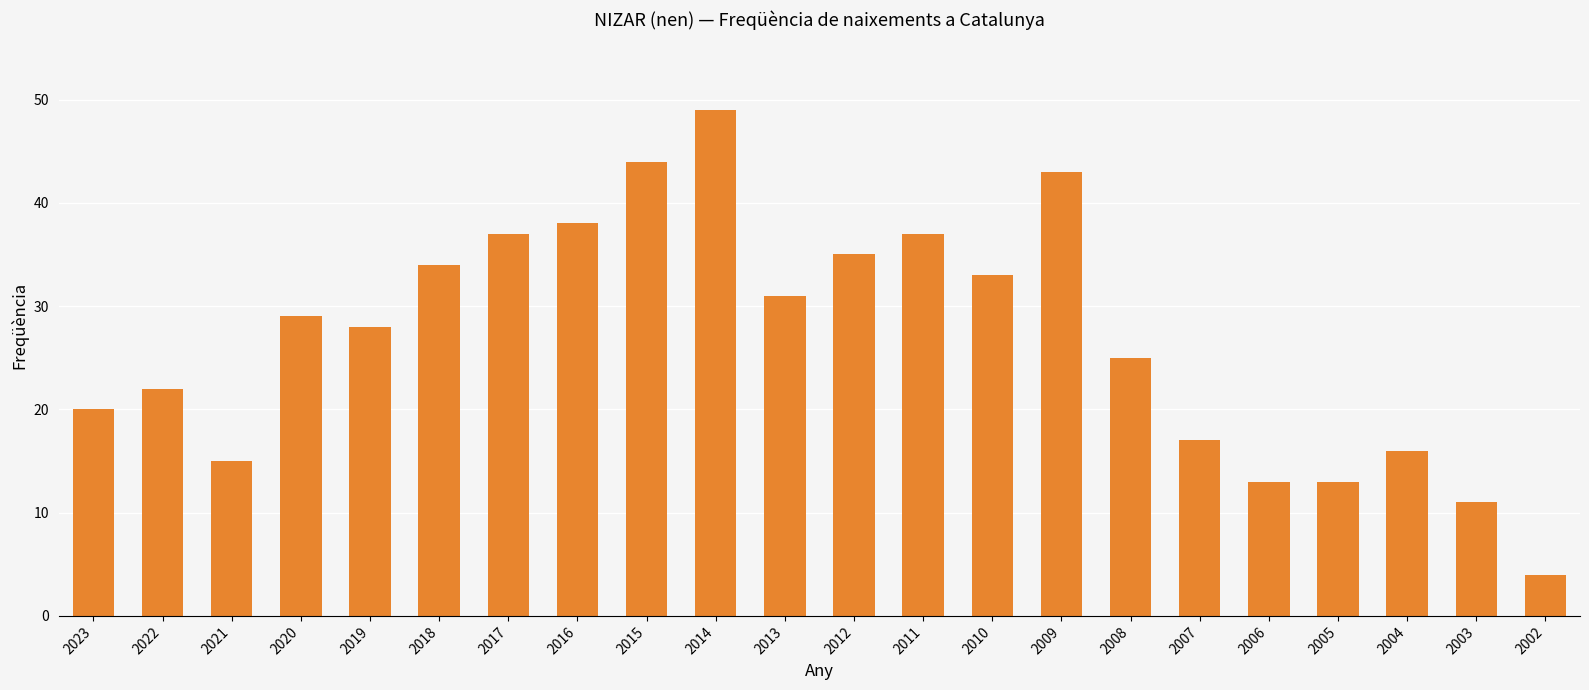

True or false: the data shows 17 at 2007.

True